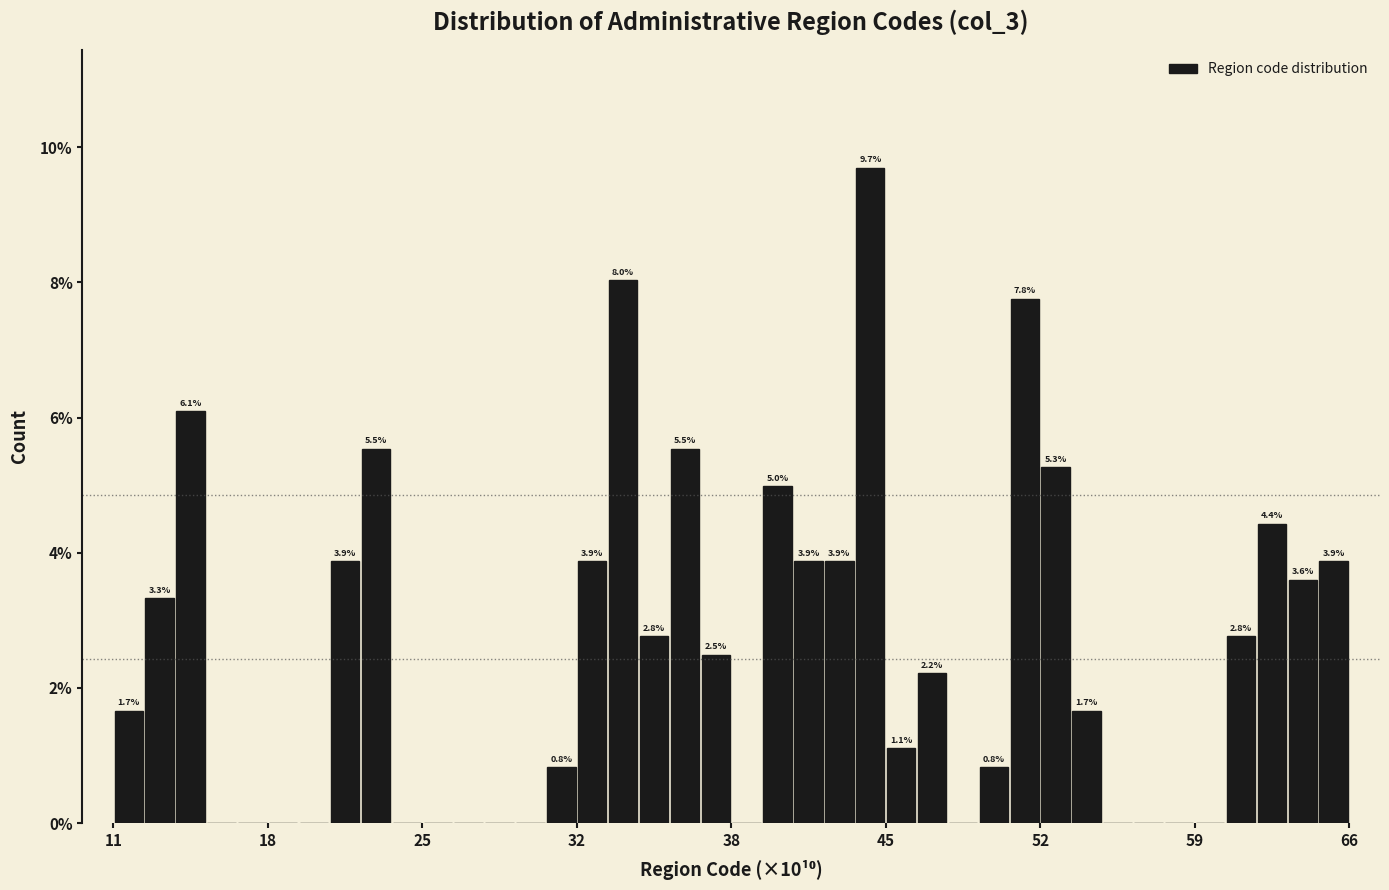

Read against the x-axis, roughly where is the centre of the tallest bar?

45